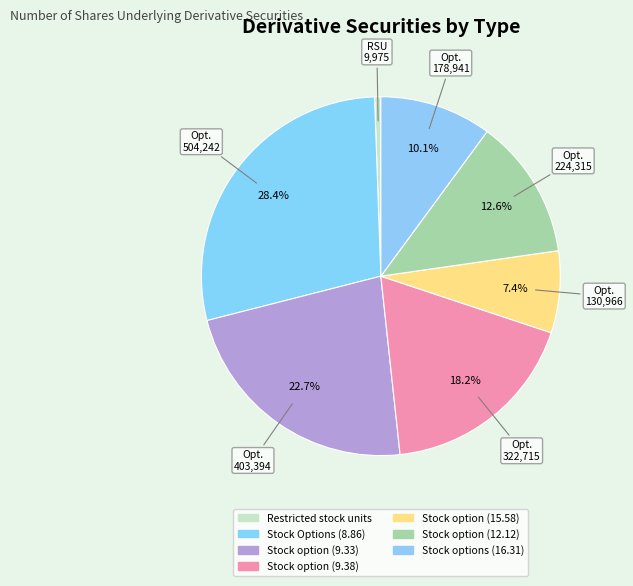

Is there a majority slice in this chart?

No